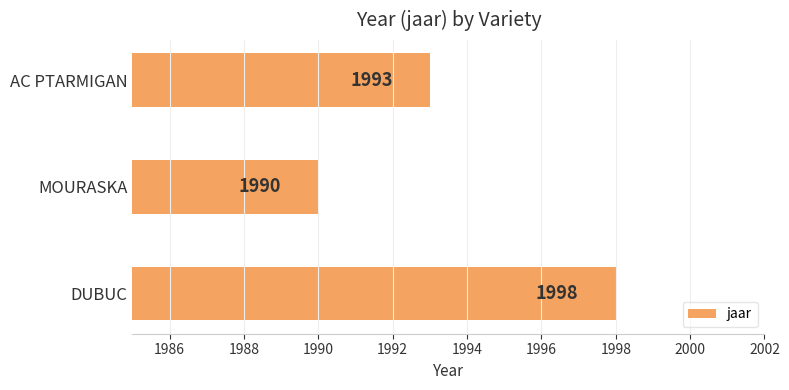

How many bars are there in total?

3